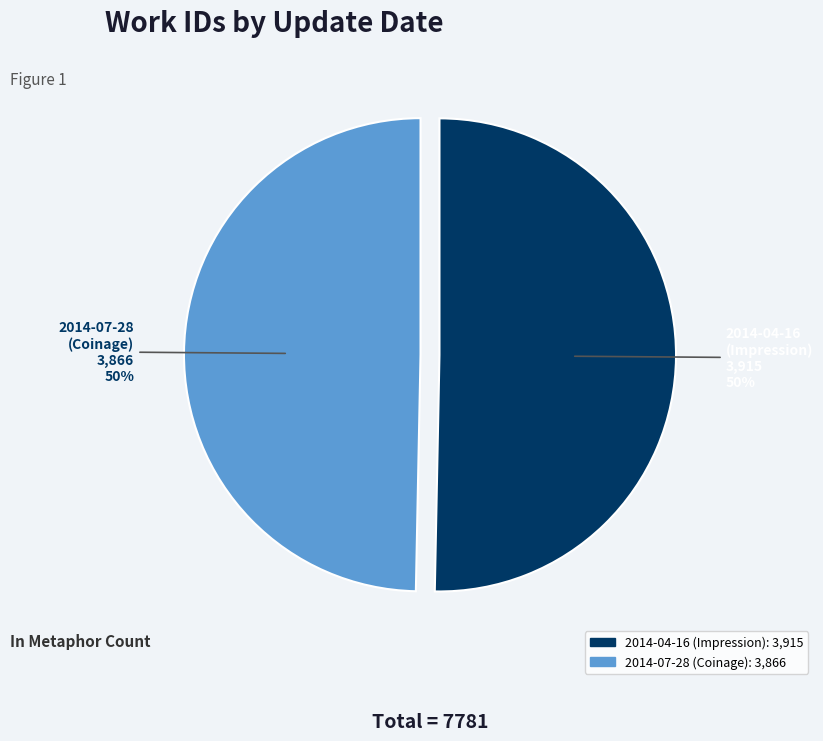

Count the number of slices in the pie.

2